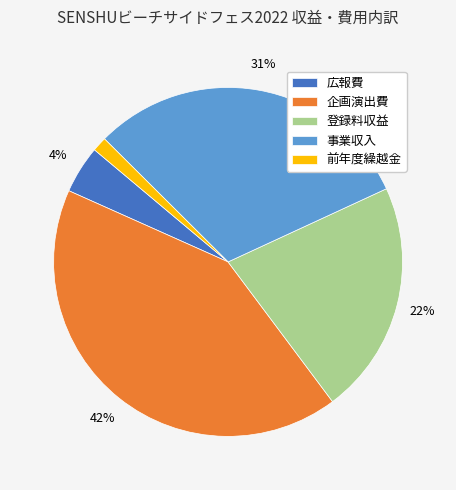

How many slices are in this pie chart?

5